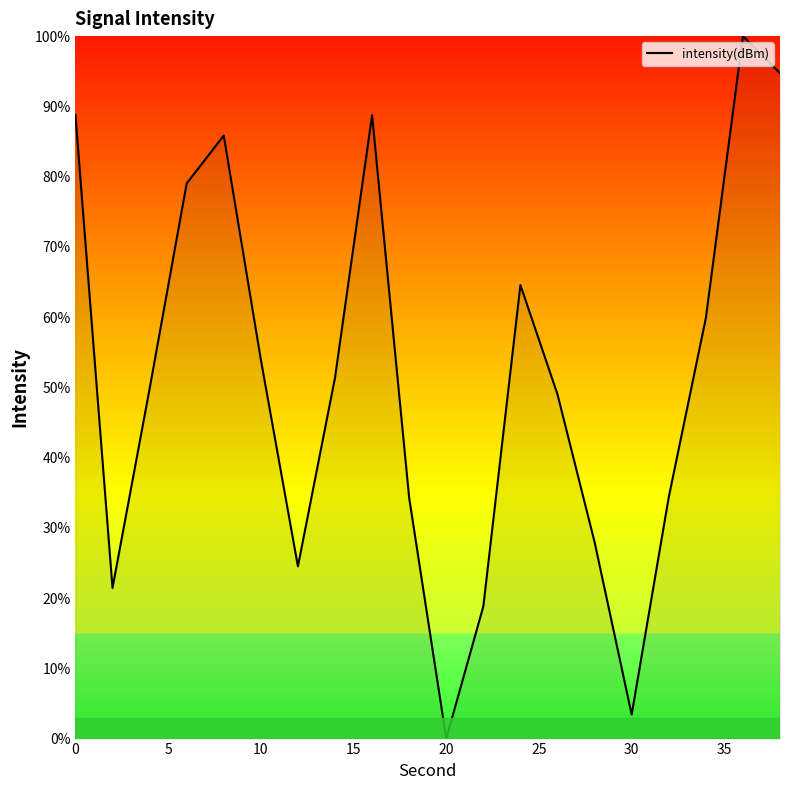

What is the maximum value shown in the chart?

100.0